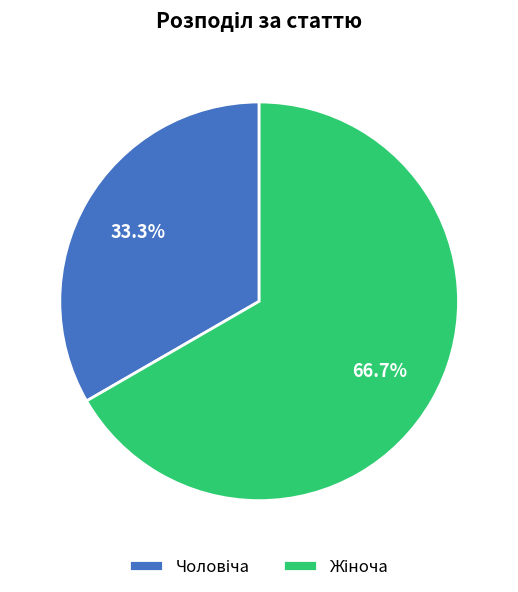

Does any single category account for the majority?

Yes